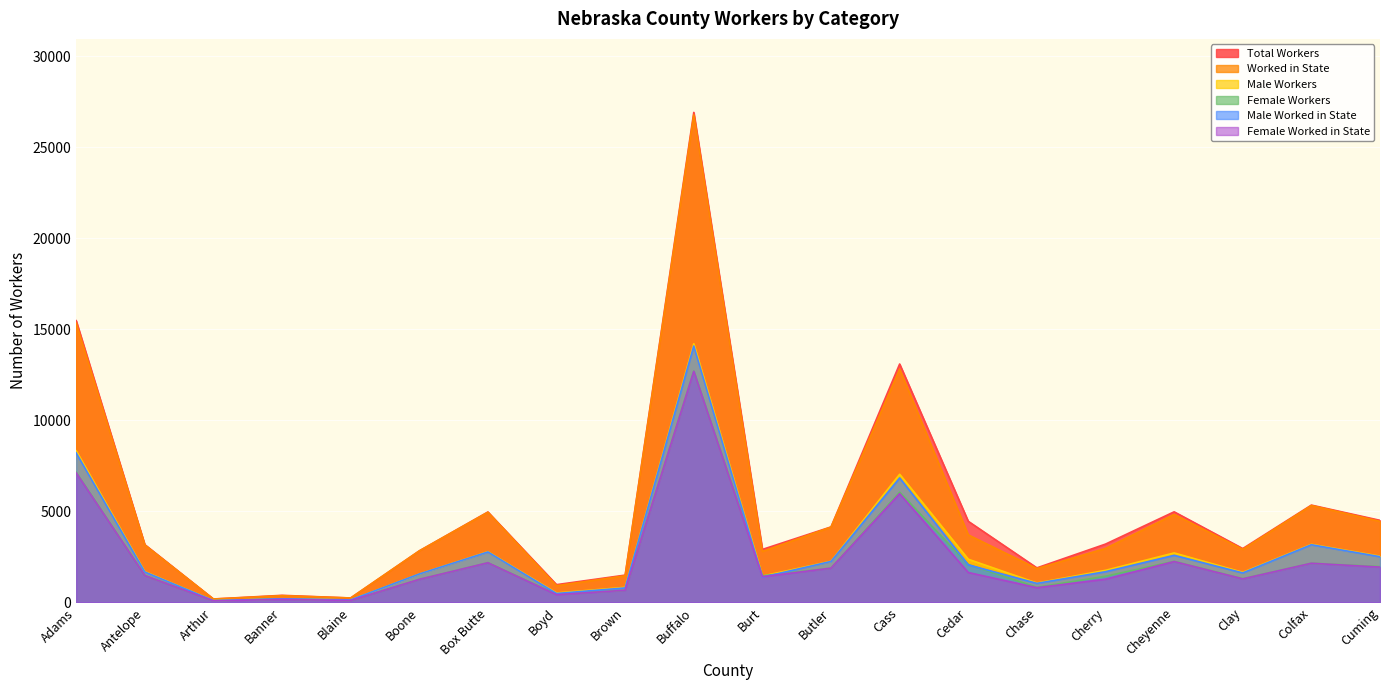

Rank the series at Clay from highest to lowest value.

Total Workers, Worked in State, Male Workers, Male Worked in State, Female Workers, Female Worked in State